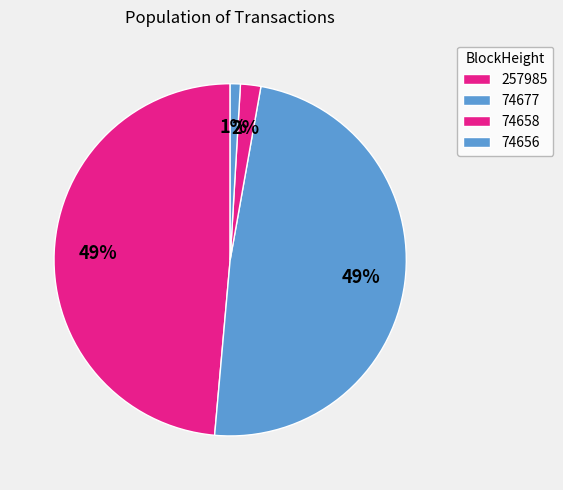

Is the sum of 74677 and 74656 greater than half?

No